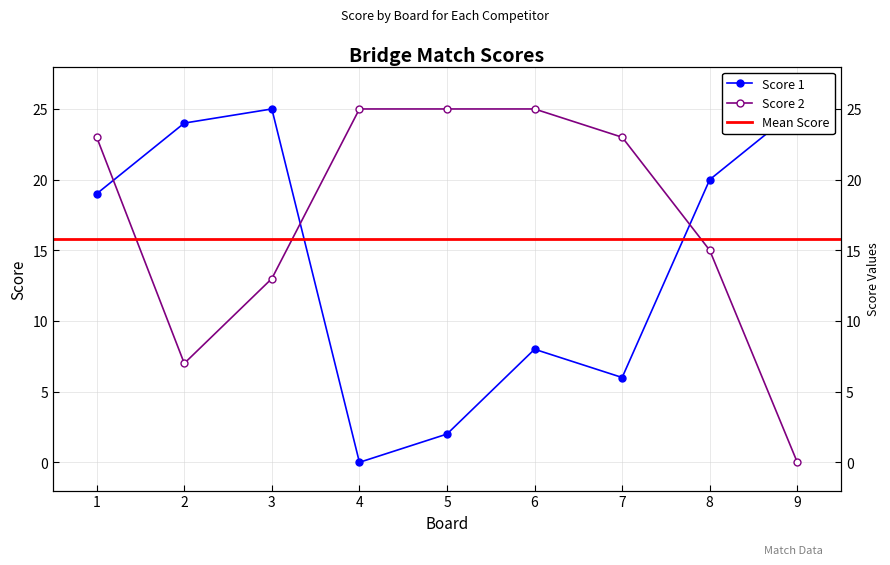

Read the Score 2 value at 7, to the nearest 10.

20